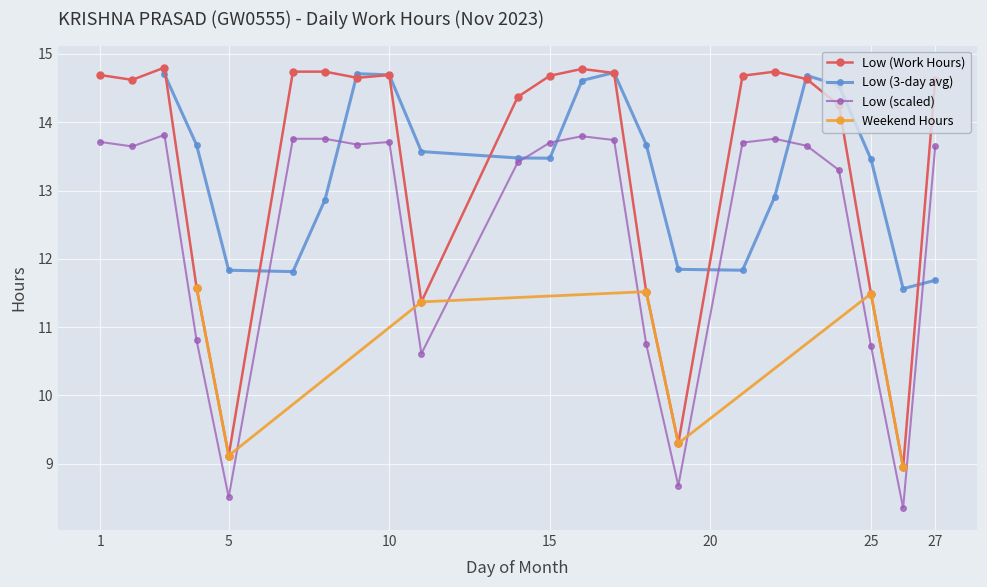

List the labels in order of value, largest first.

3, 16, 7, 8, 22, 17, 1, 10, 15, 21, 9, 23, 2, 27, 14, 24, 4, 18, 25, 11, 19, 5, 26